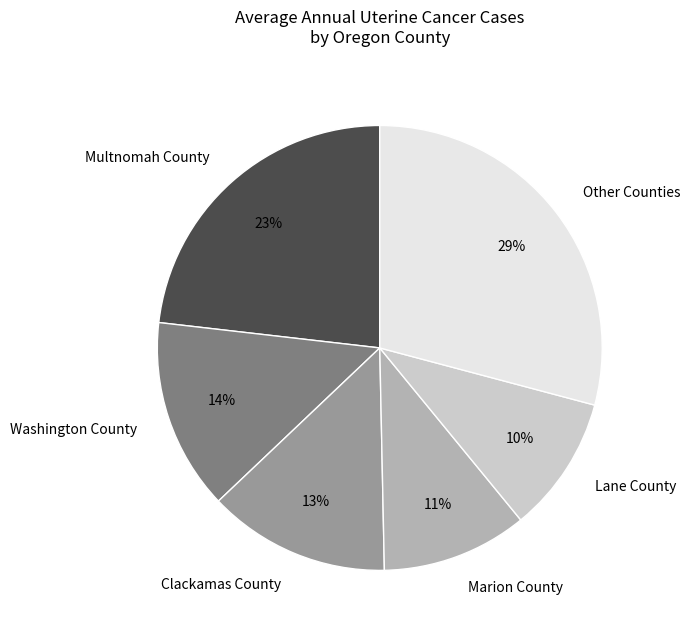

Which has a higher value, Marion County or Lane County?

Marion County